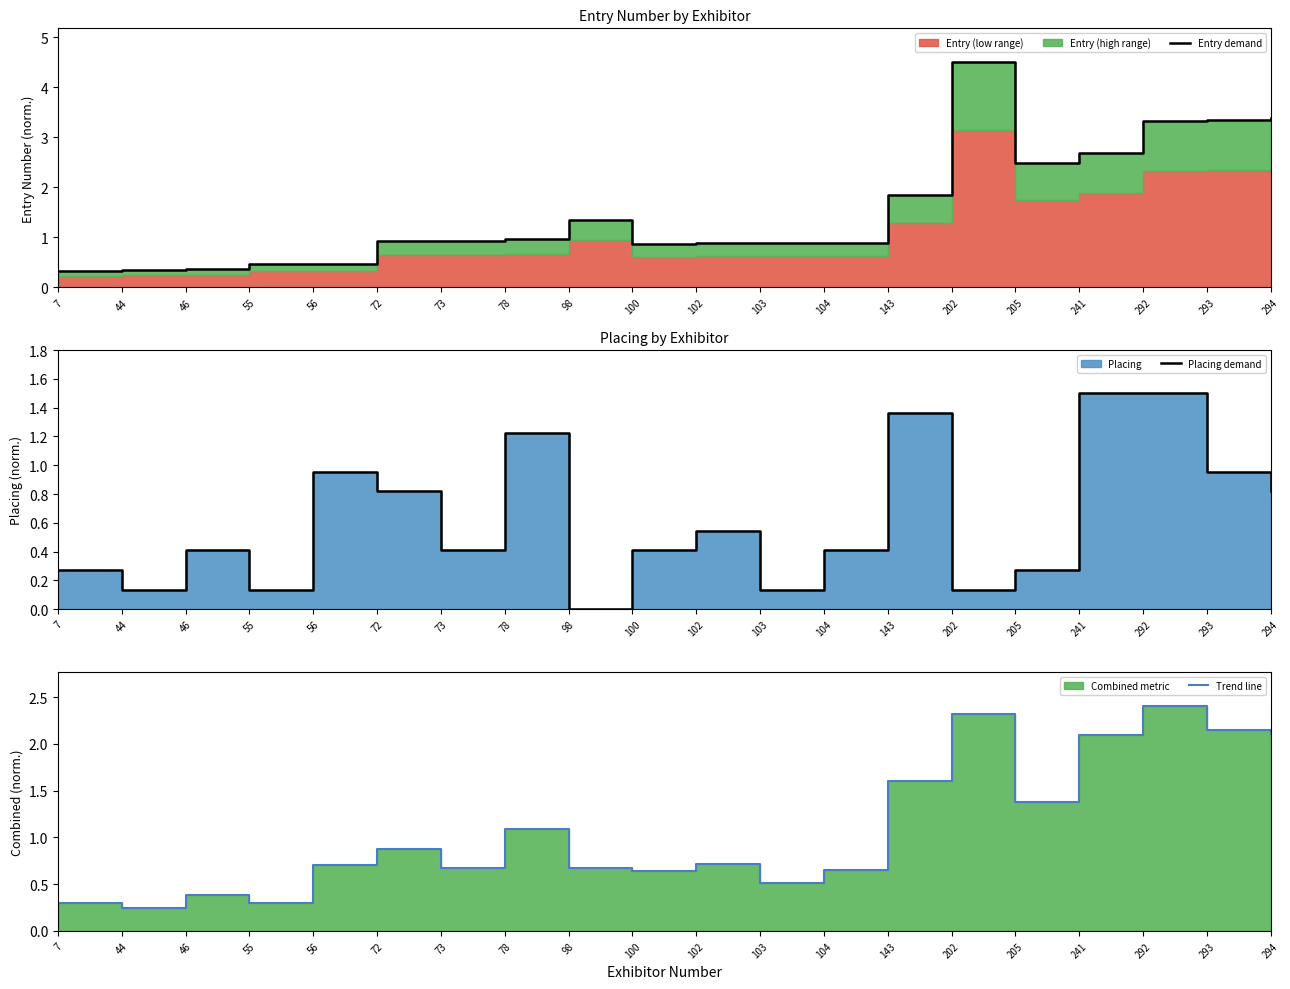

How many intersections are there between Trend line and Placing demand?

6